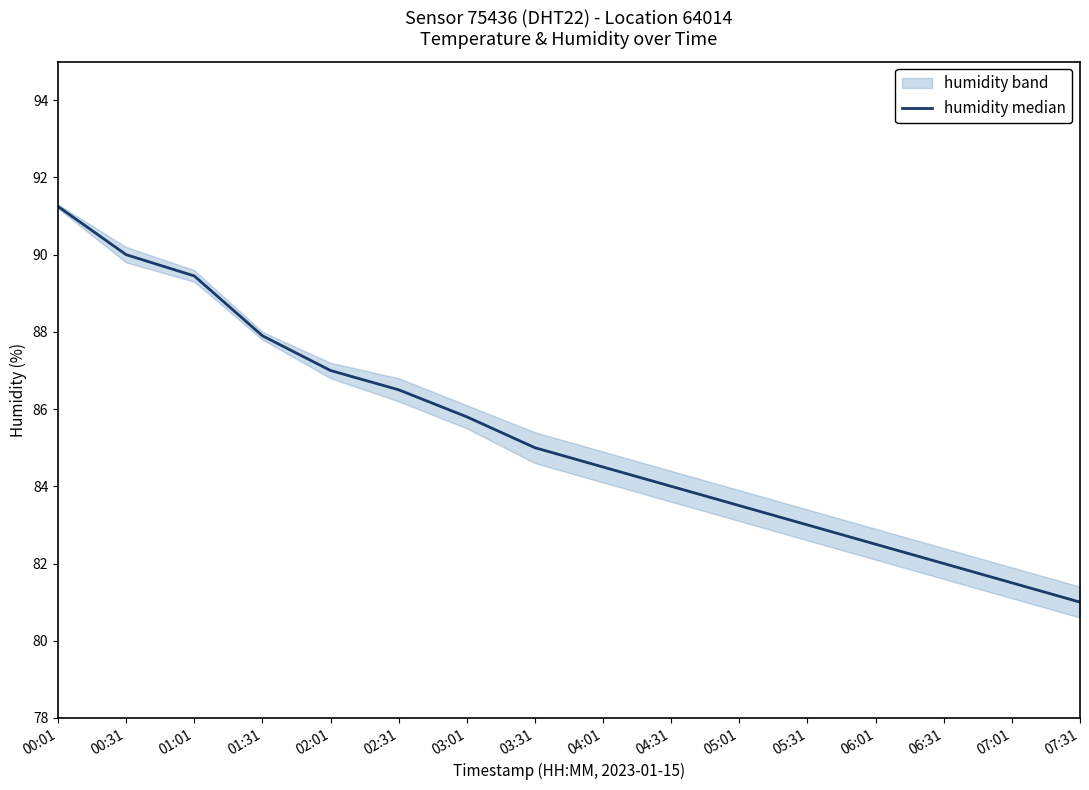

How many distinct data groups are displayed?

1